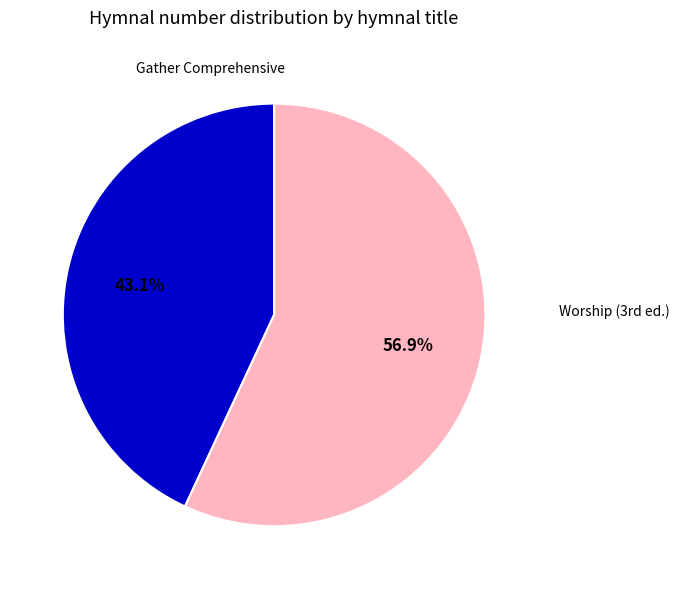

Is there any slice that represents more than half of the pie?

Yes